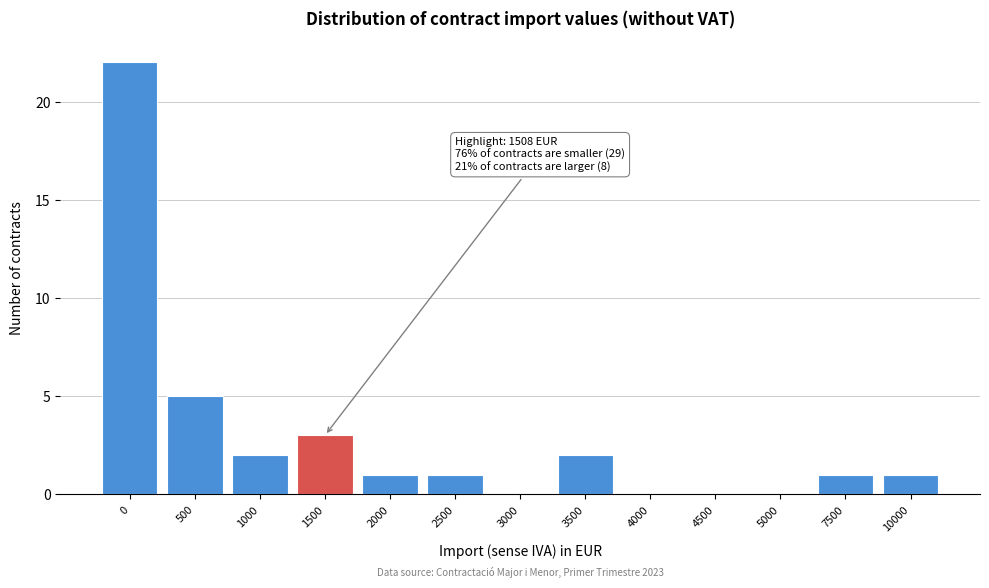

Reading right to left, extract all data points from this chart.

10000=1	7500=1	5000=0	4500=0	4000=0	3500=2	3000=0	2500=1	2000=1	1500=3	1000=2	500=5	0=22